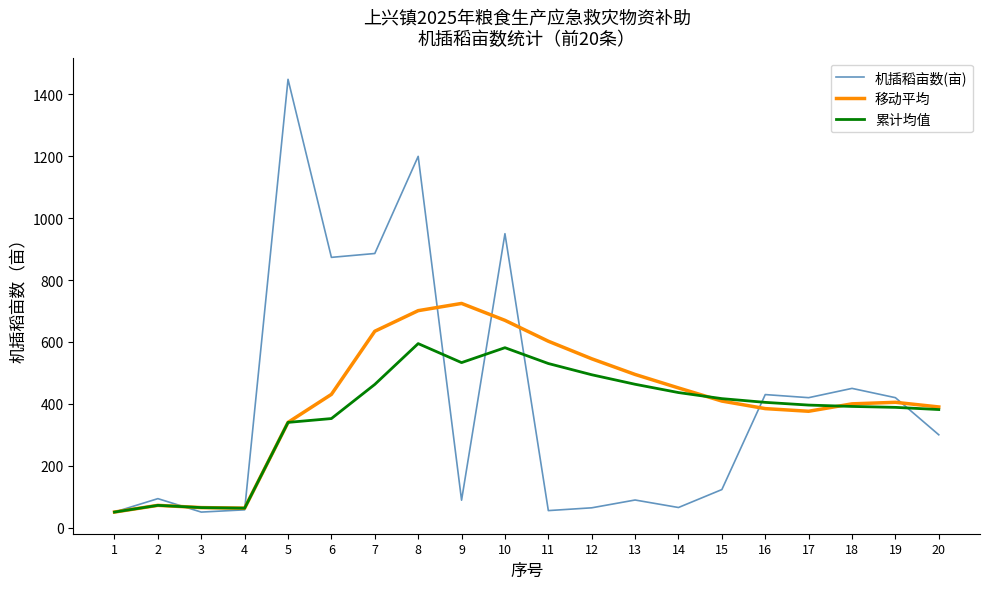

What is the total value across all series at 2?

237.6